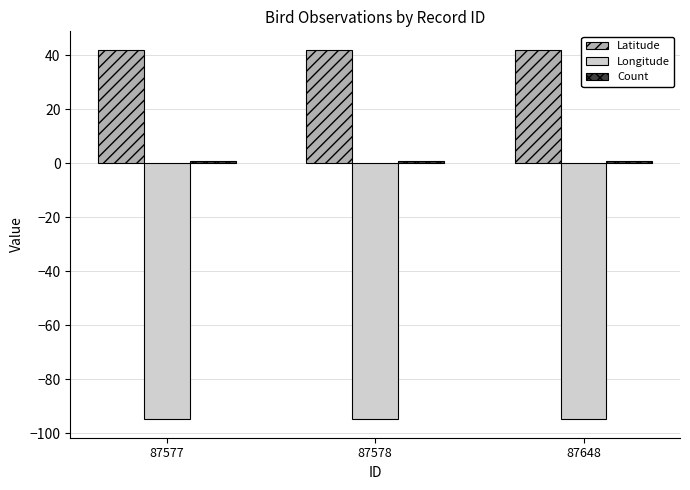

What is the maximum value shown in the chart?

42.0